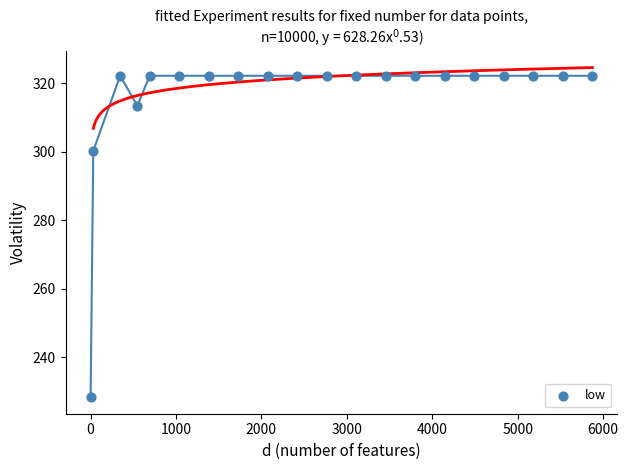

What Y value in the scatter plot is closest to 275?

300.3